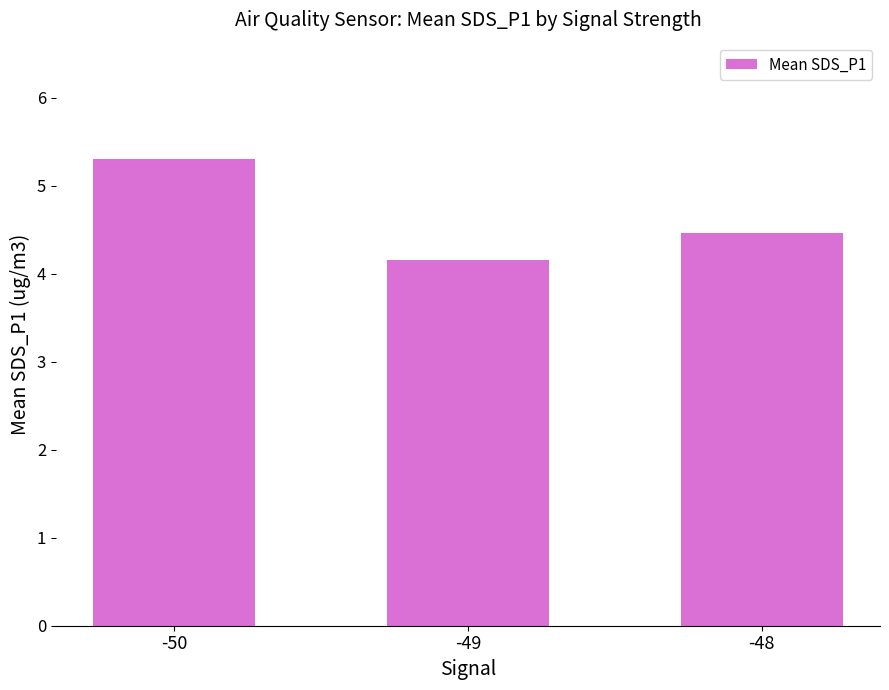

What is the ratio of the value at -49 to the value at -48?

0.9